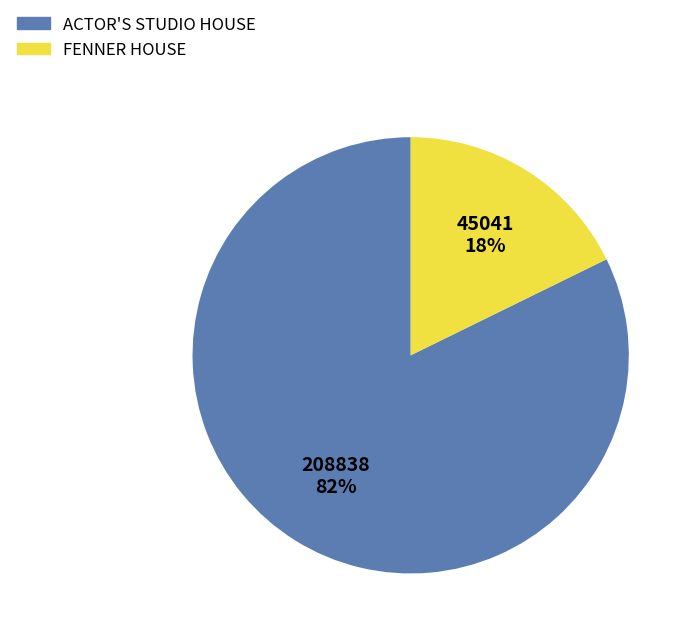

To the nearest percent, what portion does FENNER HOUSE represent?

18%